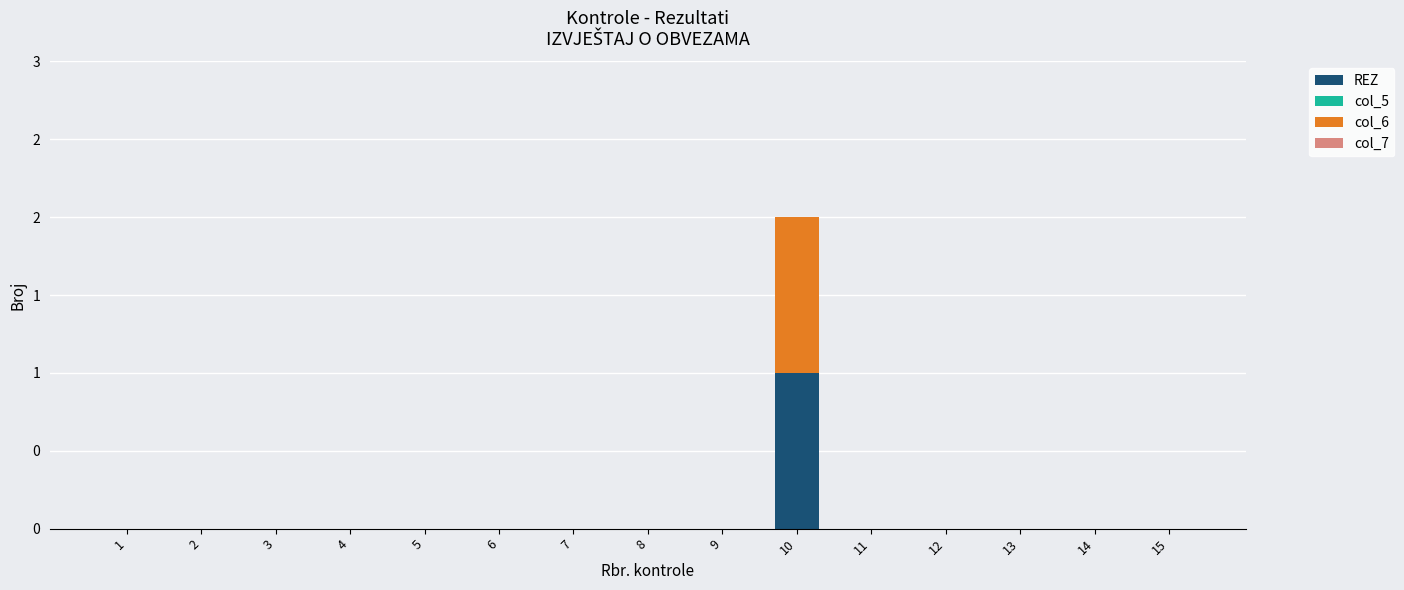

Does the chart contain stacked bars?

Yes